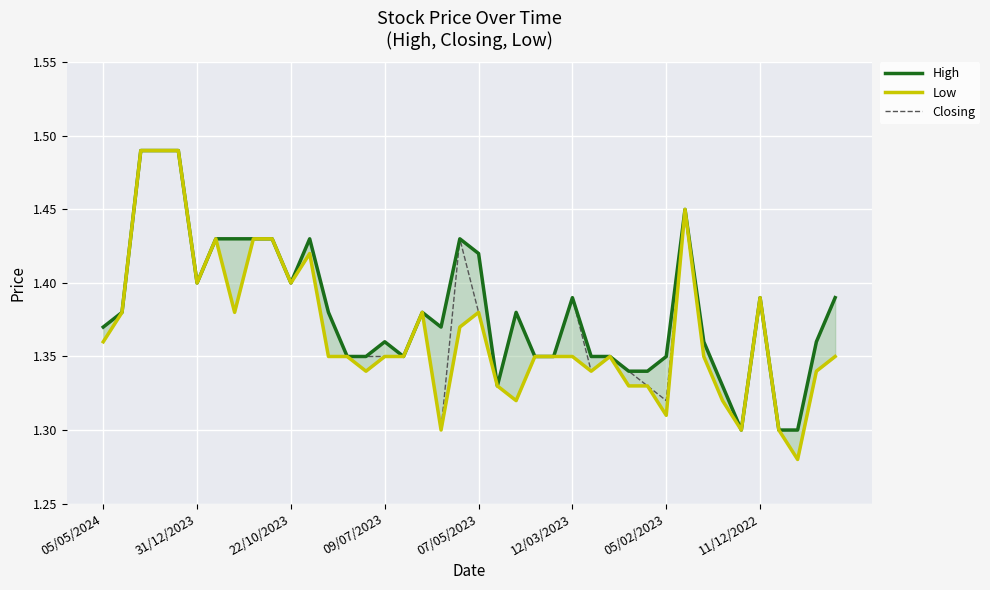

The Closing series shows 0.3 at 05/05/2024. True or false?

False